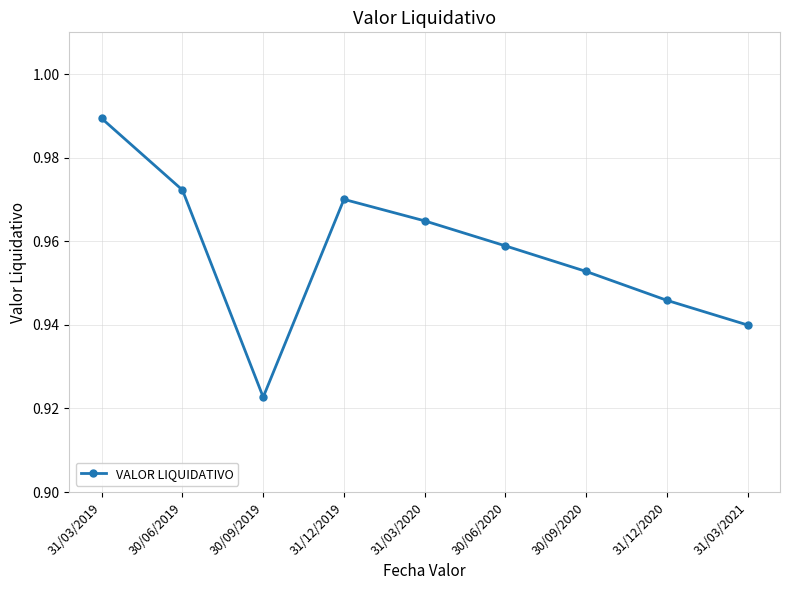

Where is the data nearest to the value 0?

30/09/2019